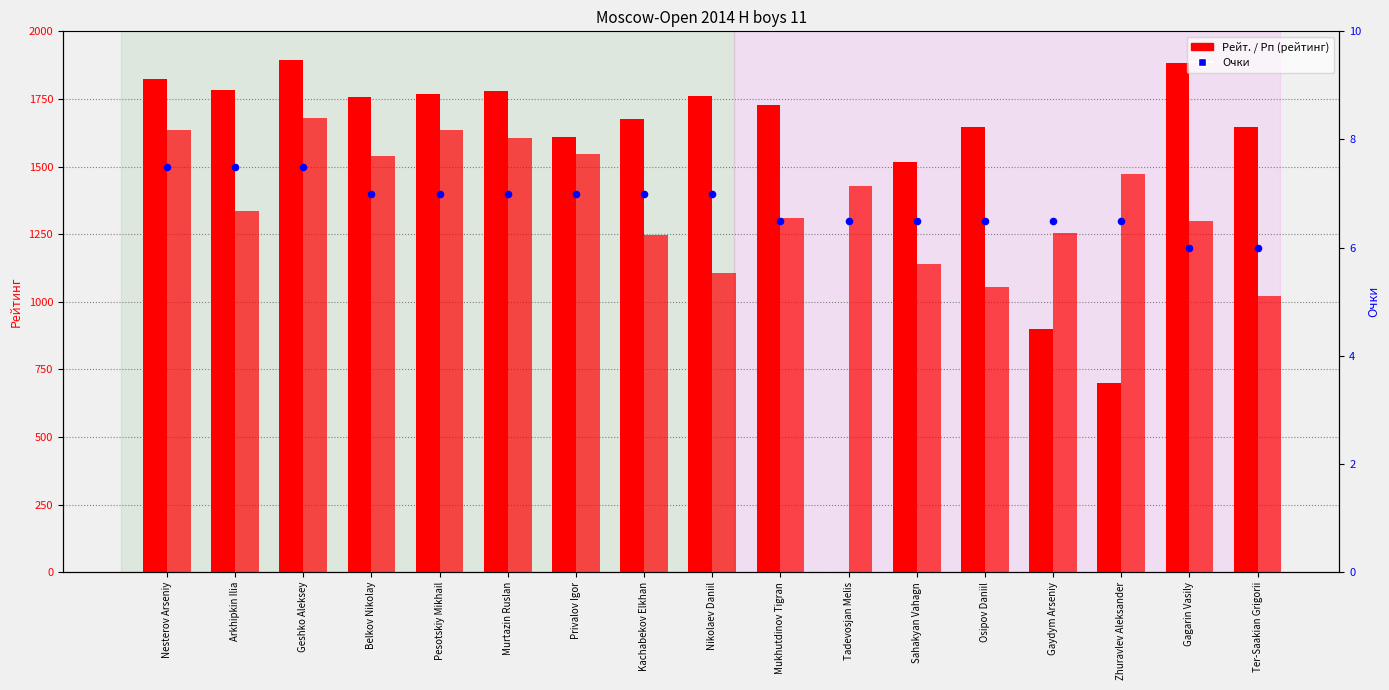

At how many categories does at least one series exceed 415?

17